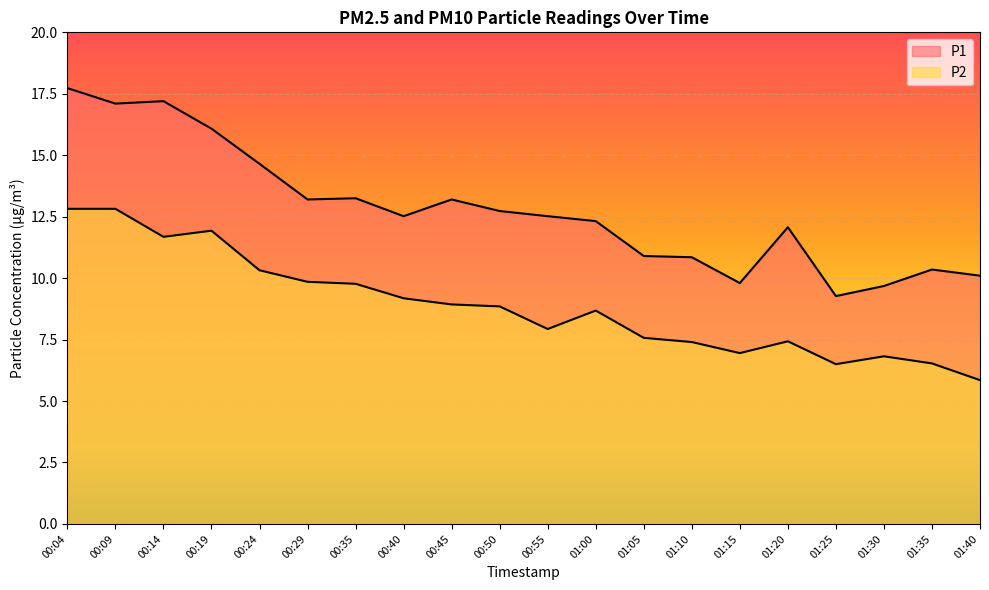

Rank the series by their average value, from lowest to highest.

P2, P1